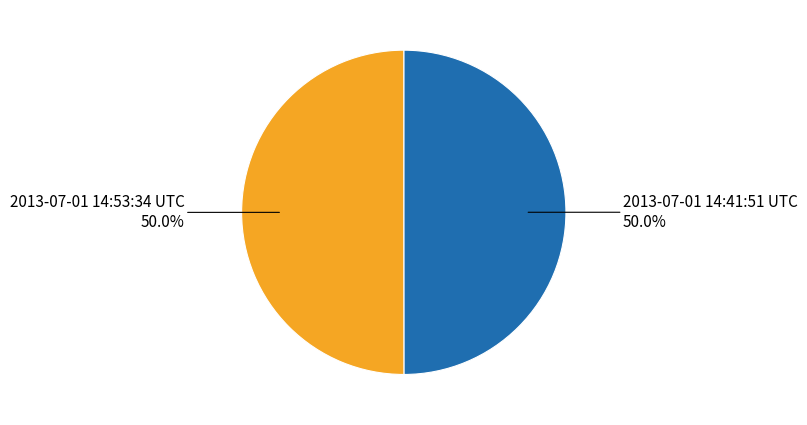

What is the ratio of the value at 2013-07-01 14:53:34 UTC to the value at 2013-07-01 14:41:51 UTC?

1.0